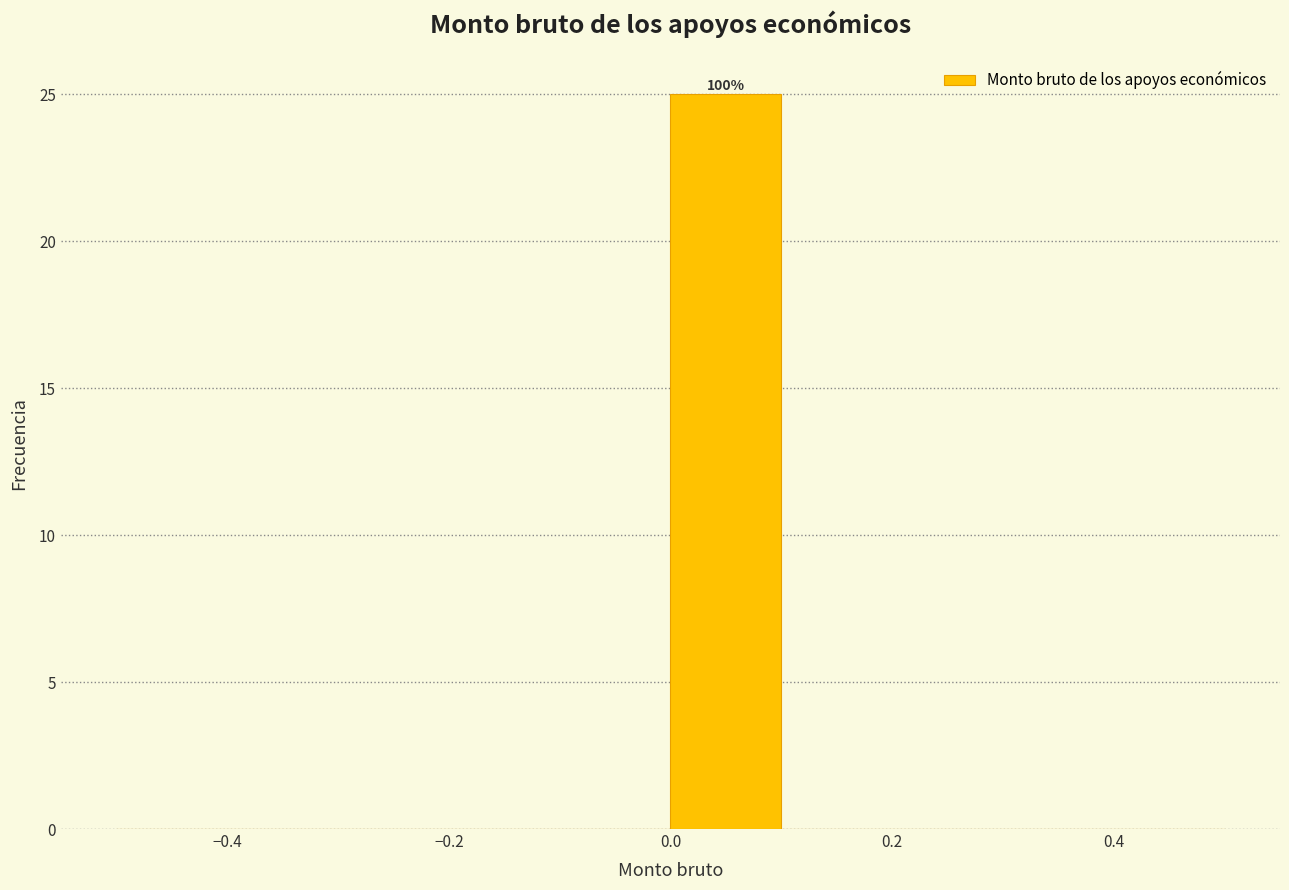

Over which range of the x-axis is the bar tallest?

0.0 to 0.1